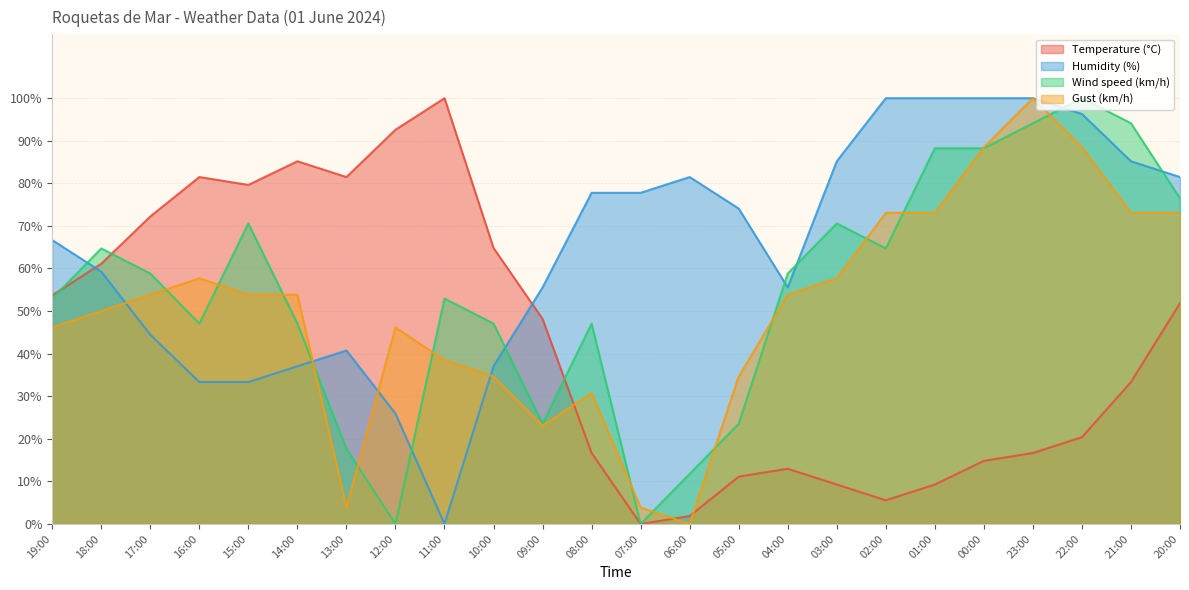

Between which two adjacent categories do Temperature (°C) and Humidity (%) first intersect?

19:00 and 18:00